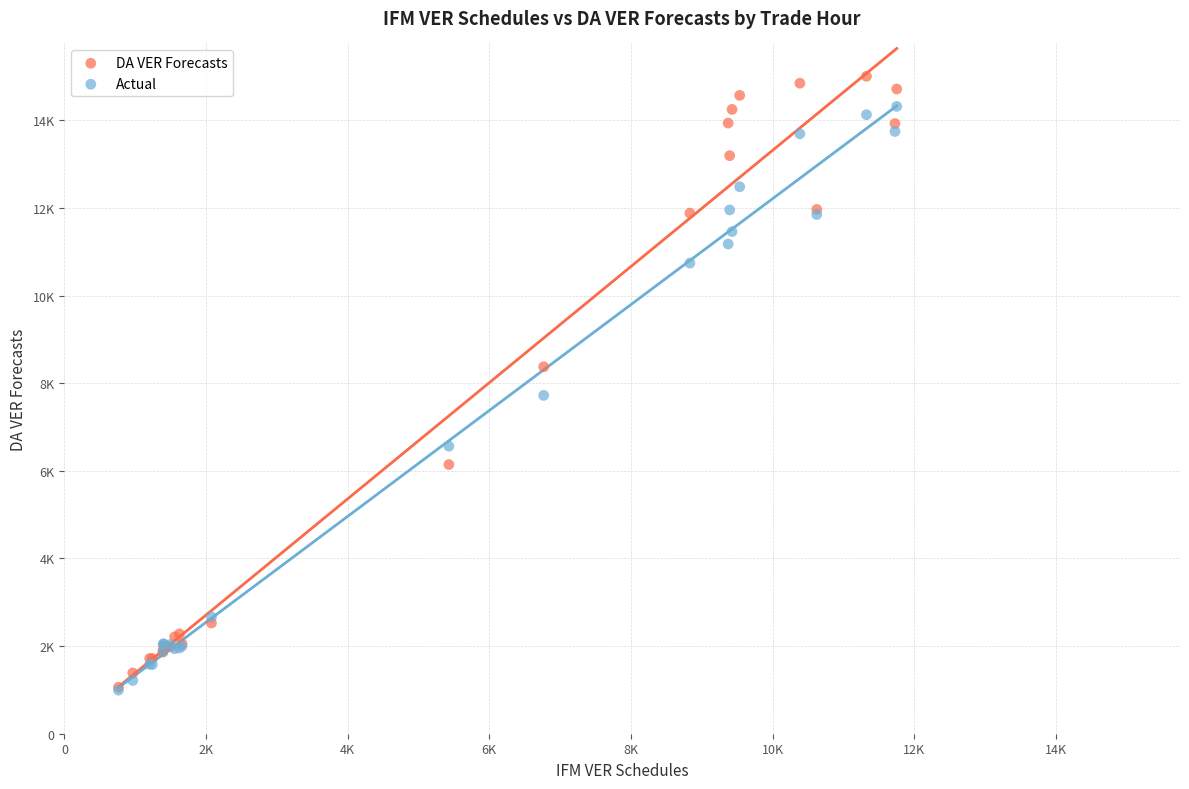

What are all the series names shown in the legend?

DA VER Forecasts, Actual